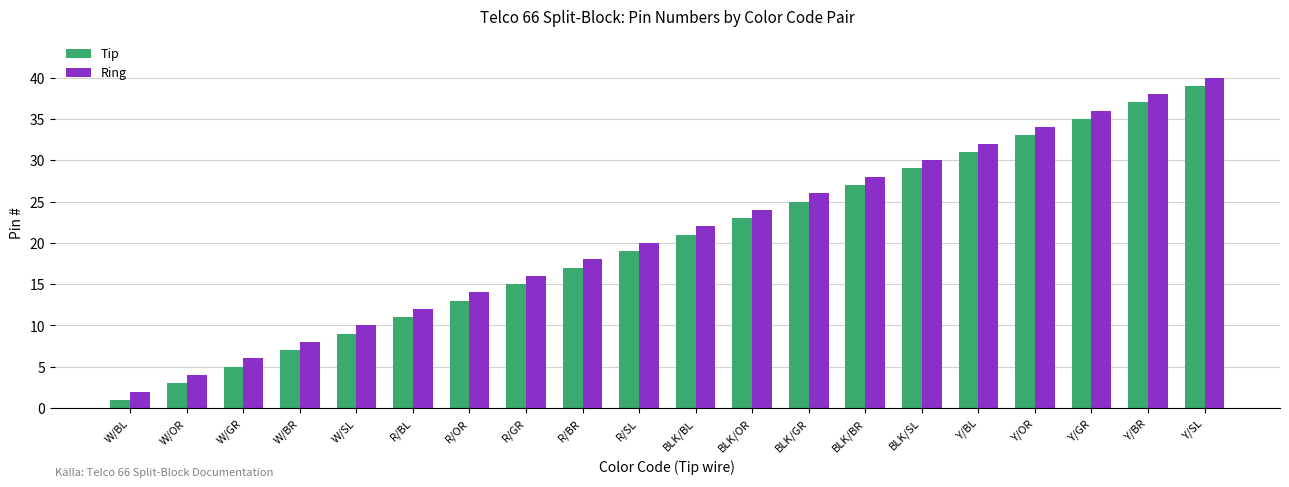

List the labels in order of Tip value, smallest first.

W/BL, W/OR, W/GR, W/BR, W/SL, R/BL, R/OR, R/GR, R/BR, R/SL, BLK/BL, BLK/OR, BLK/GR, BLK/BR, BLK/SL, Y/BL, Y/OR, Y/GR, Y/BR, Y/SL